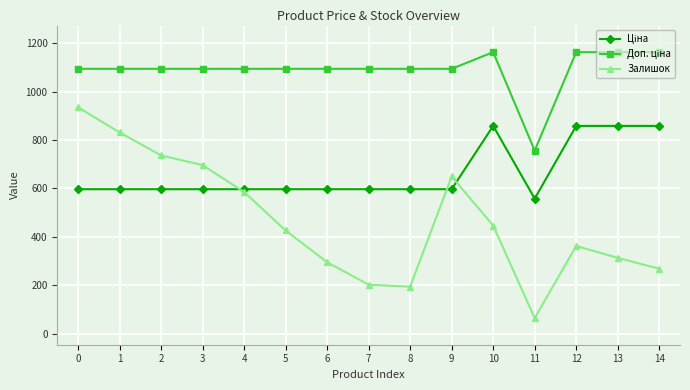

What is the maximum value shown in the chart?

1162.5